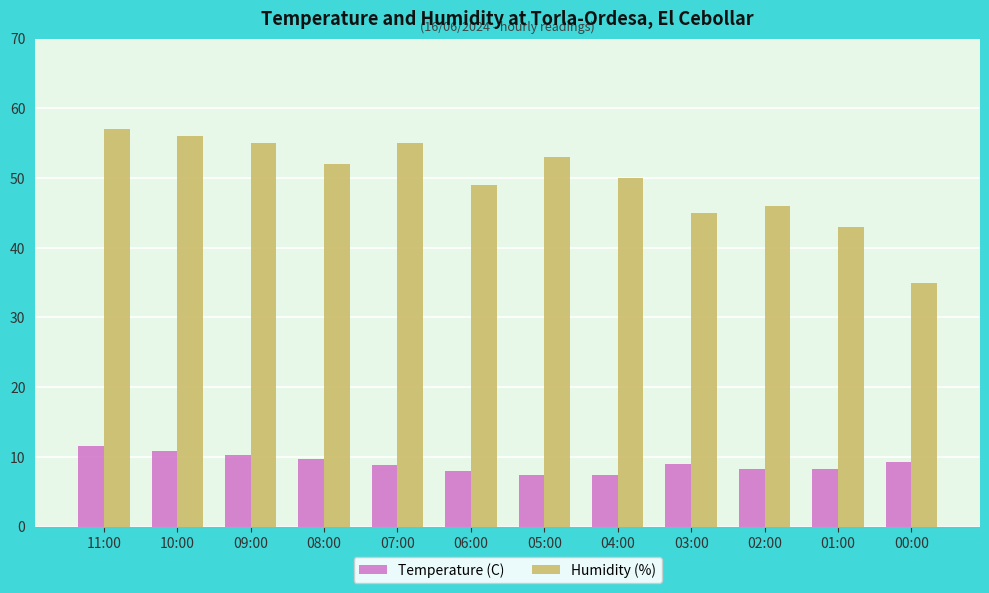

What is the sum of the Humidity (%) values at 10:00 and 07:00?

111.0